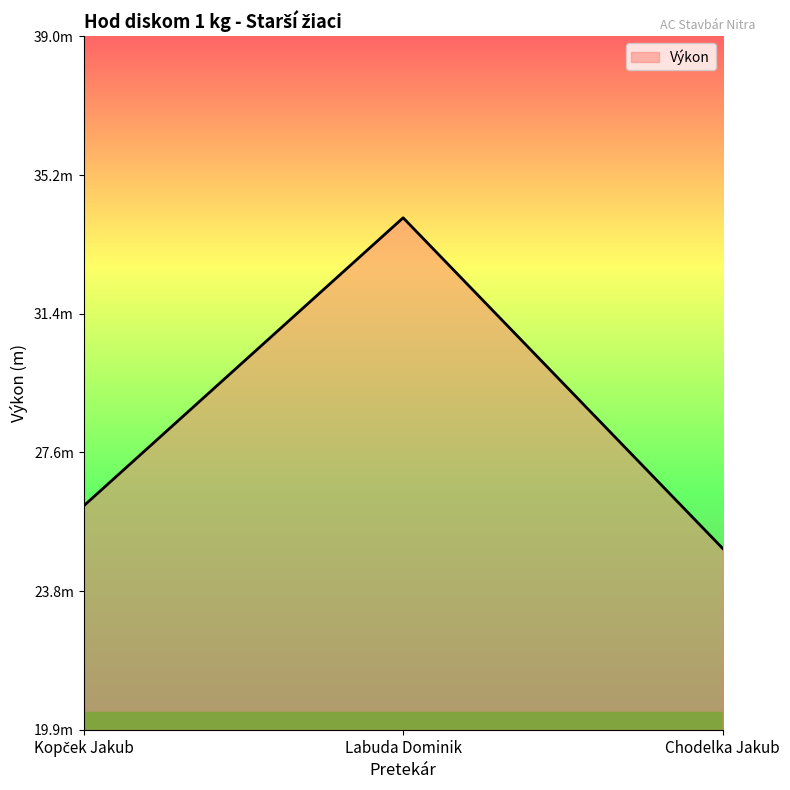

Does the chart display data point markers on the line(s)?

No